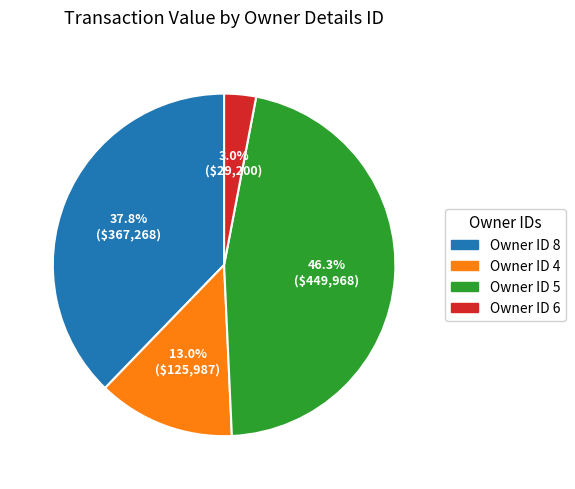

Does any single category account for the majority?

No